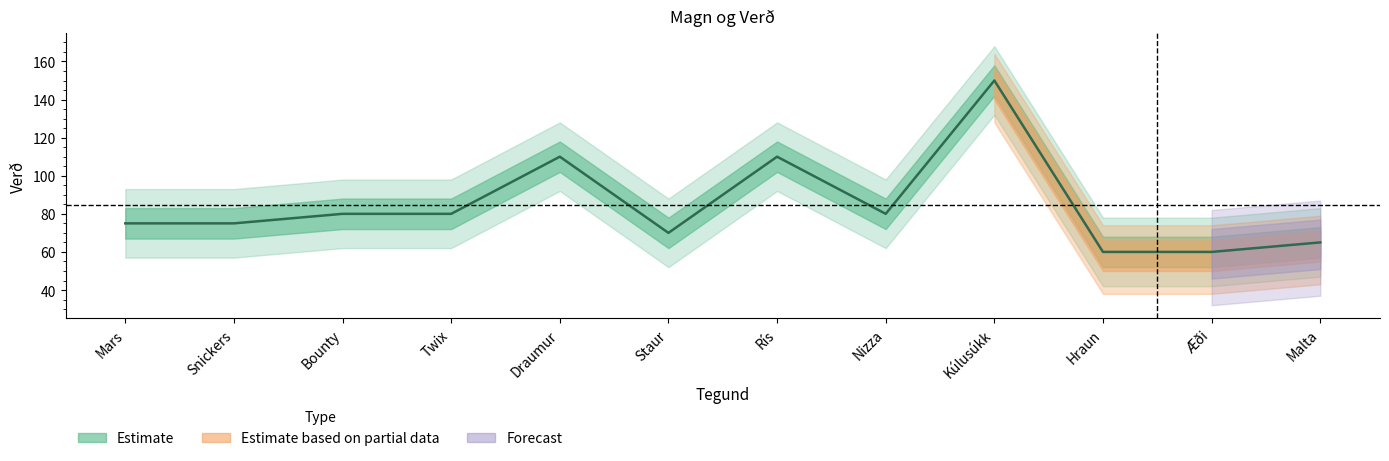

How many lines are shown in the chart?

1